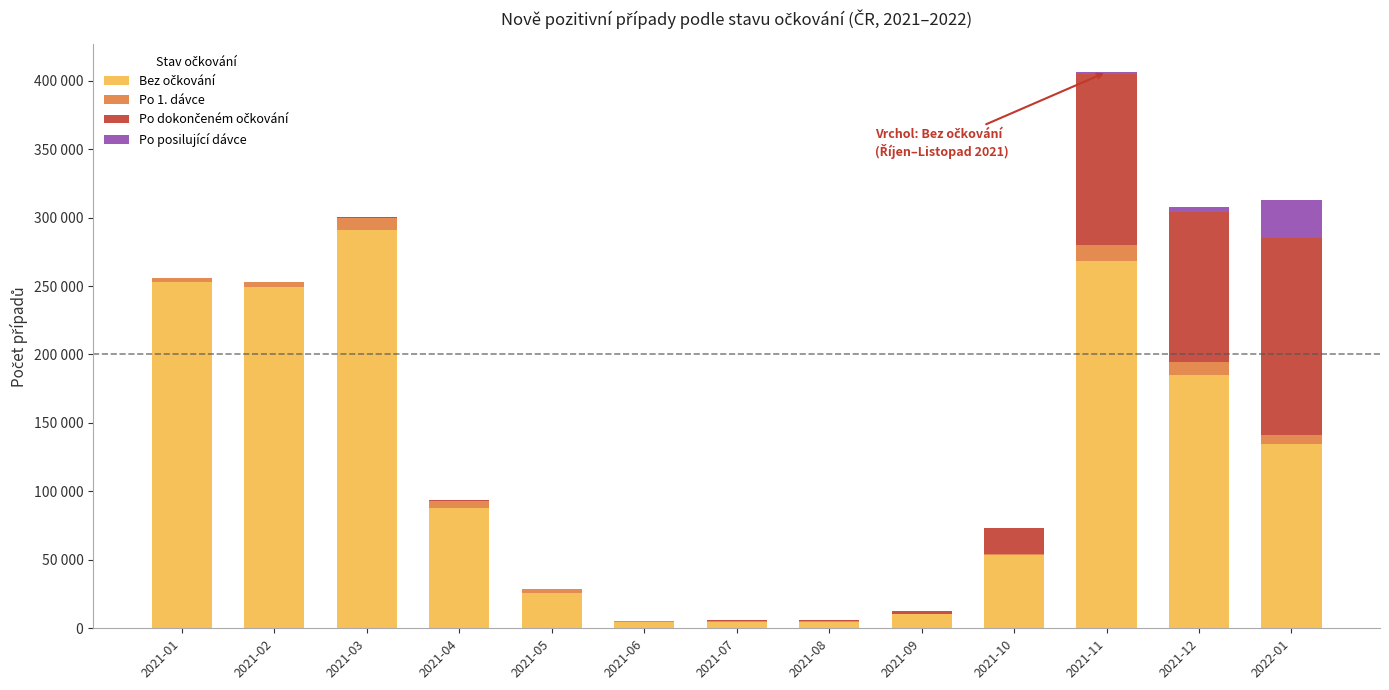

What is the sum of all Bez očkování values?

1571639